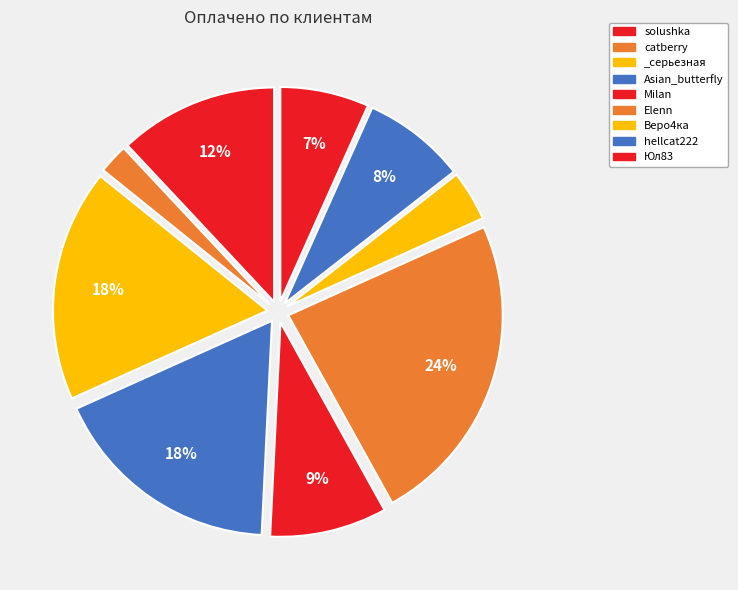

Does Asian_butterfly represent more than half of the total?

No